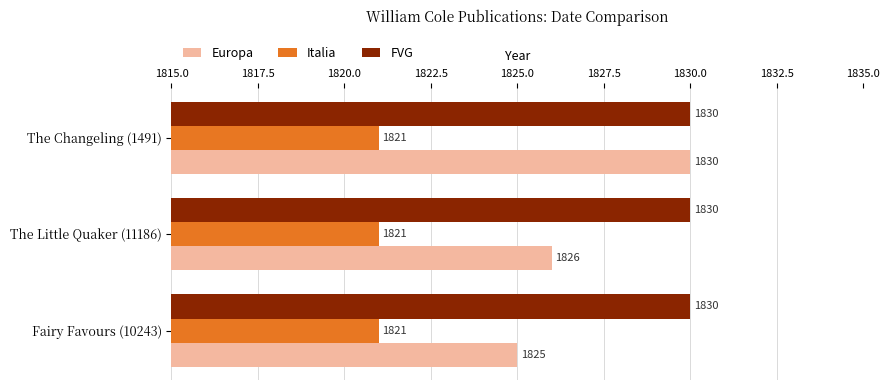

What is the sum of all FVG values?

5490